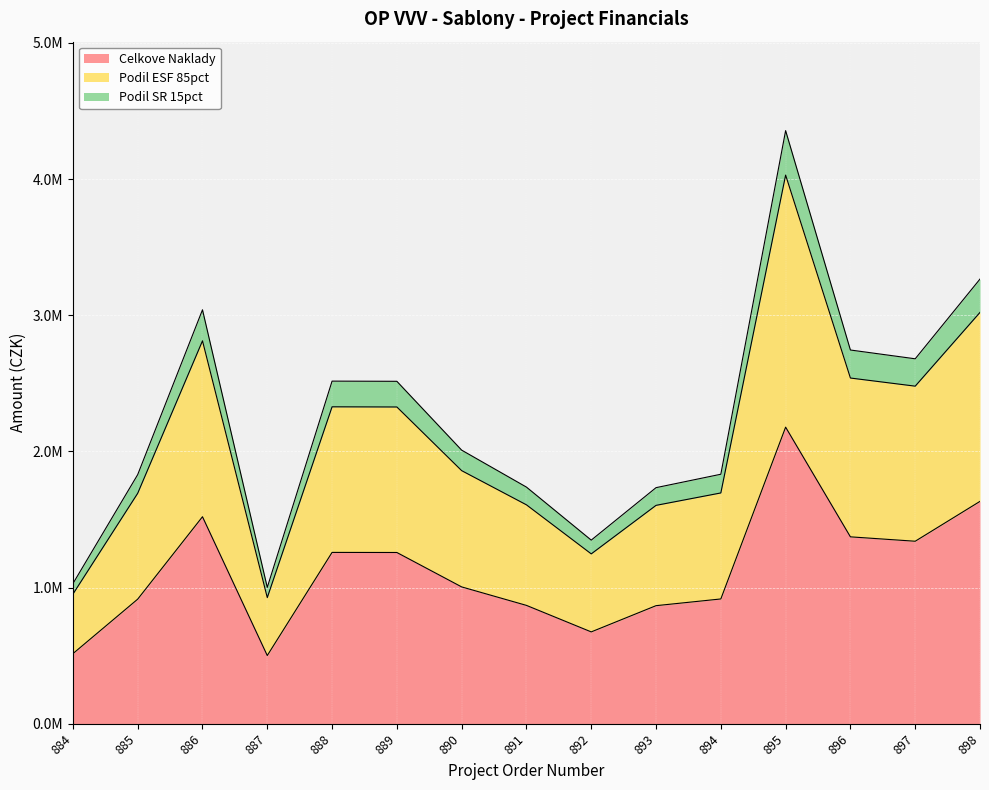

How many interior local valleys does the Podil ESF 85pct series have?

3